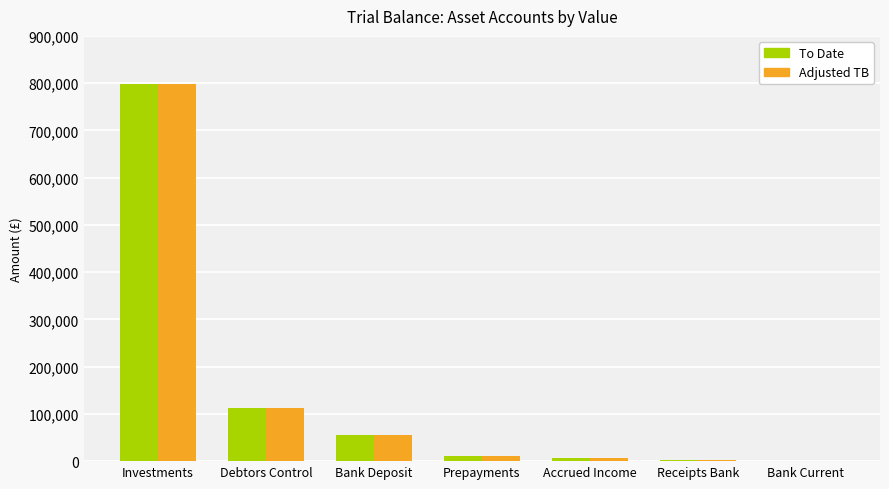

What is the maximum value for Adjusted TB?

799123.0